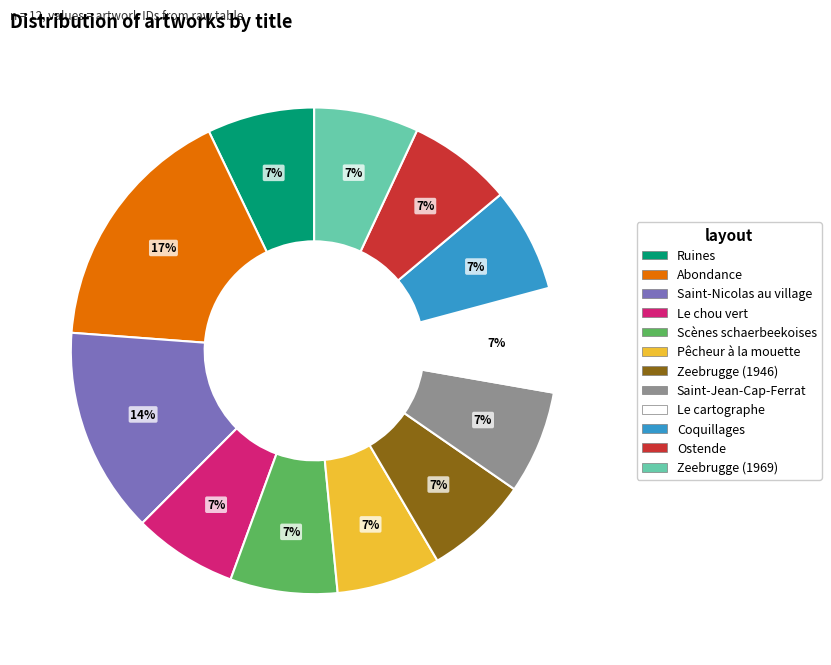

Is Ruines the majority of the pie?

No